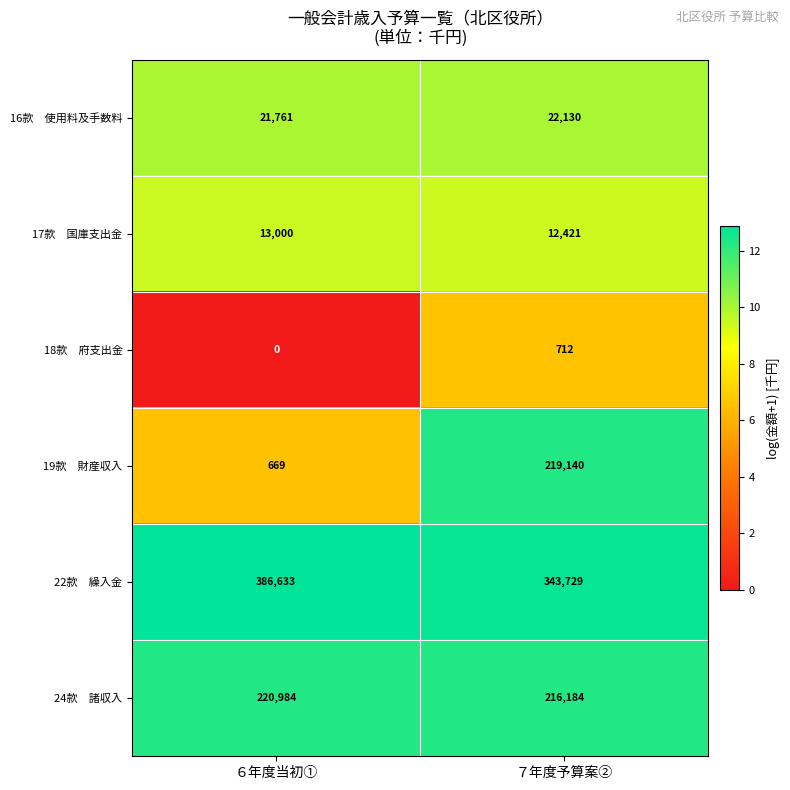

What is the total value across all series at ７年度予算案②?

814316